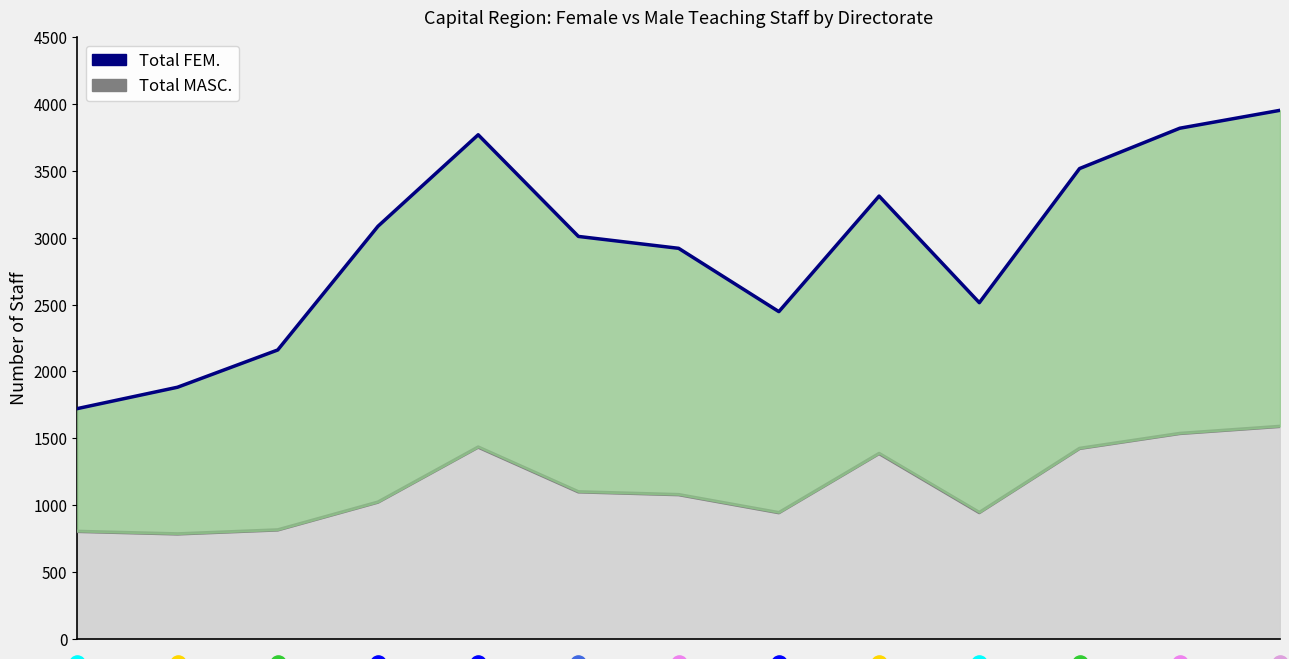

Which series has the largest Y range (max minus min)?

Total FEM.